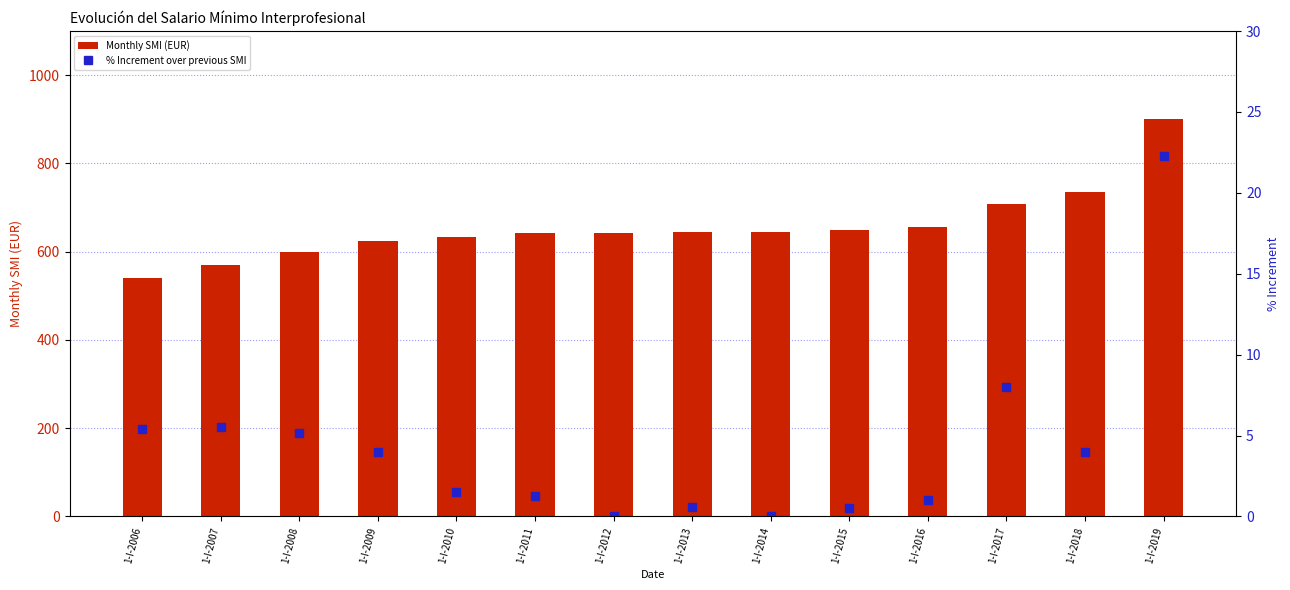

Is the value of Monthly SMI (EUR) at 1-I-2009 greater than the value of % Increment over previous SMI at 1-I-2016?

Yes